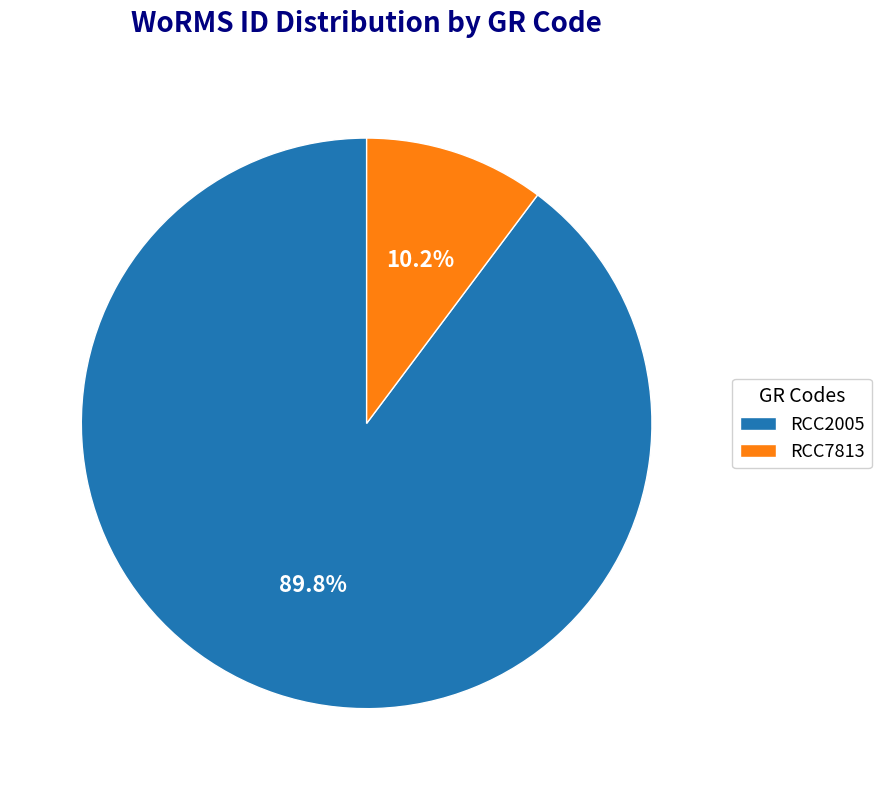

Which has a higher value, RCC2005 or RCC7813?

RCC2005